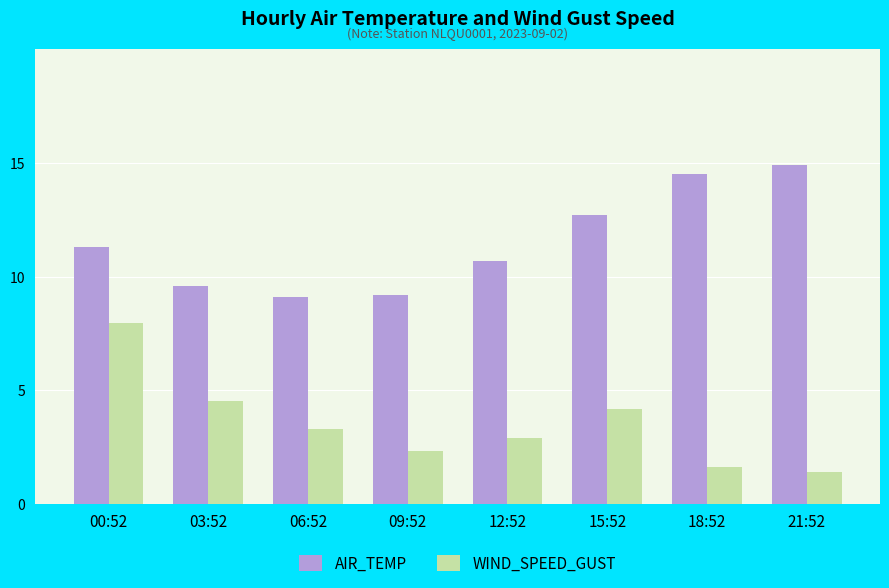

Between 00:52 and 21:52, which series saw the biggest shift?

WIND_SPEED_GUST